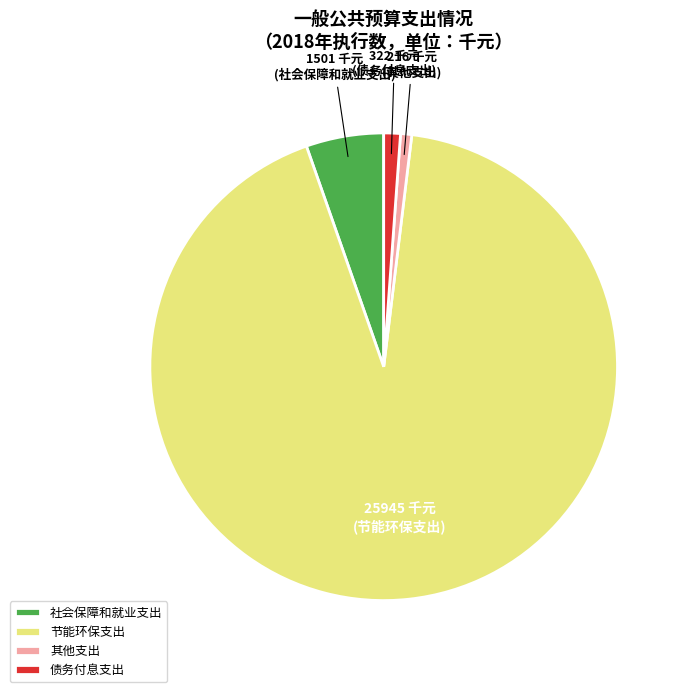

Which category accounts for the majority?

节能环保支出